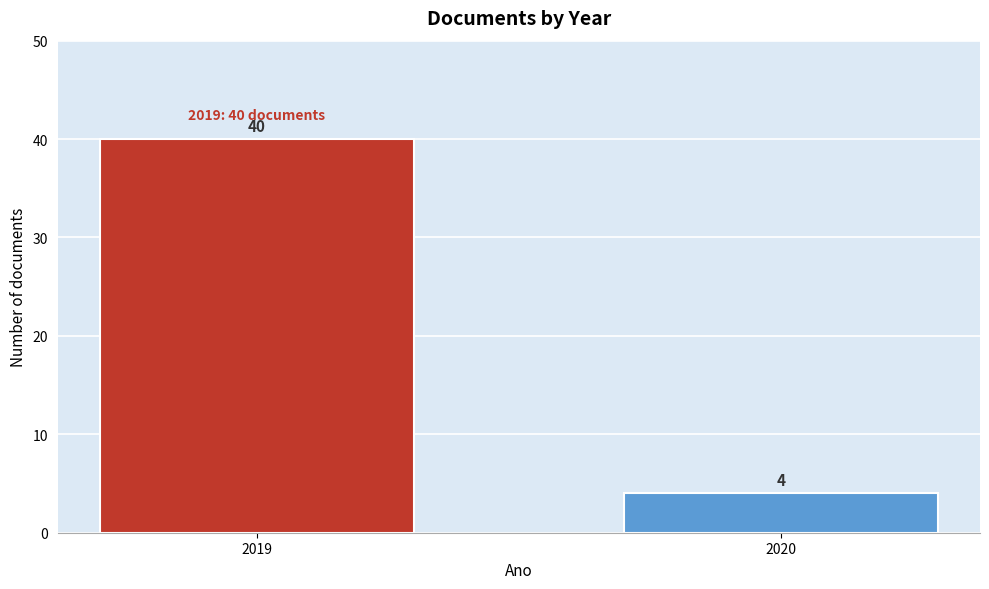

Reading right to left, transcribe all the data shown in this chart.

2020=4	2019=40